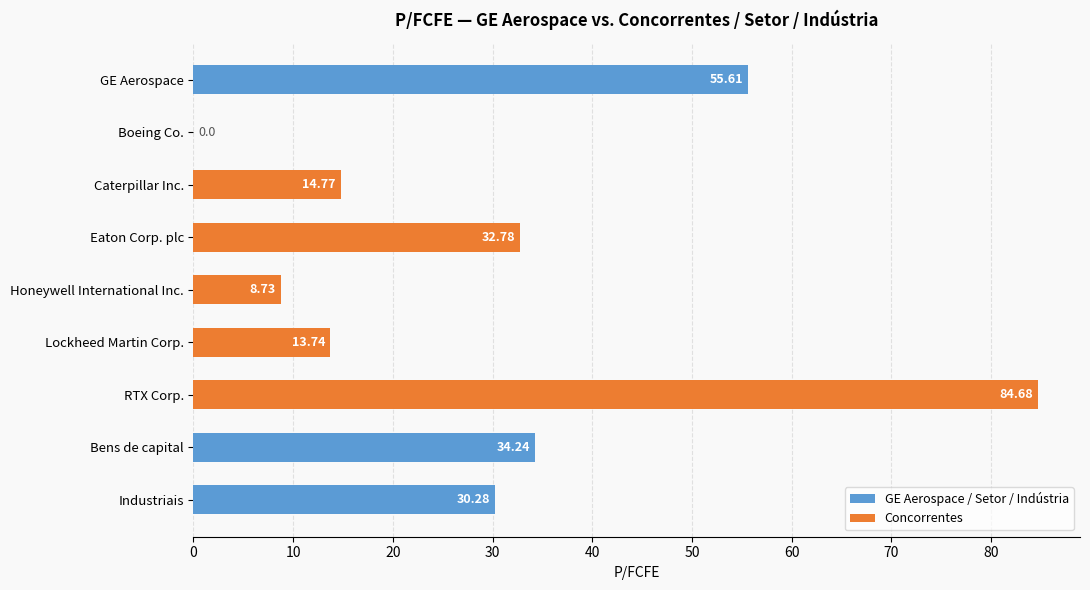

Which category has the highest value across all series?

RTX Corp.